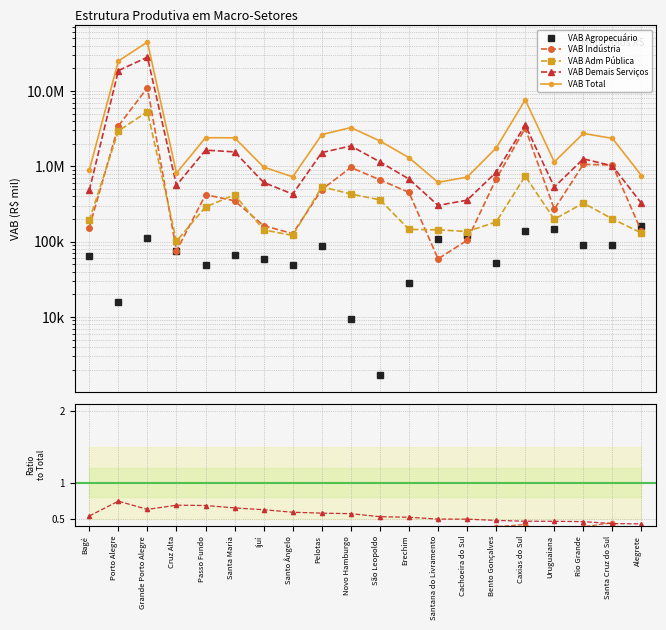

At which category is the sum across all series the highest?

Grande Porto Alegre